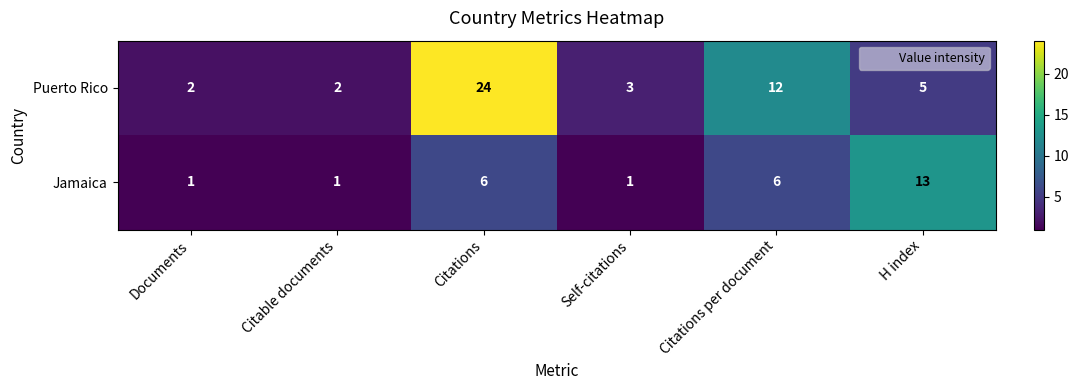

What is the sum of all Puerto Rico values?

48